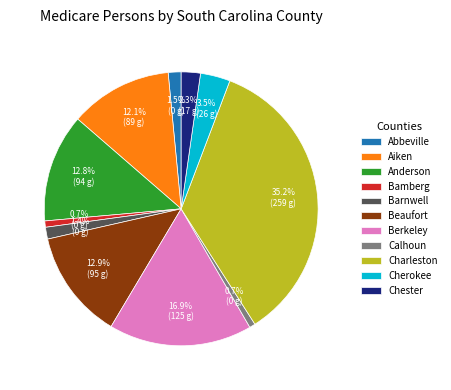

Which has a higher value, Bamberg or Chester?

Chester